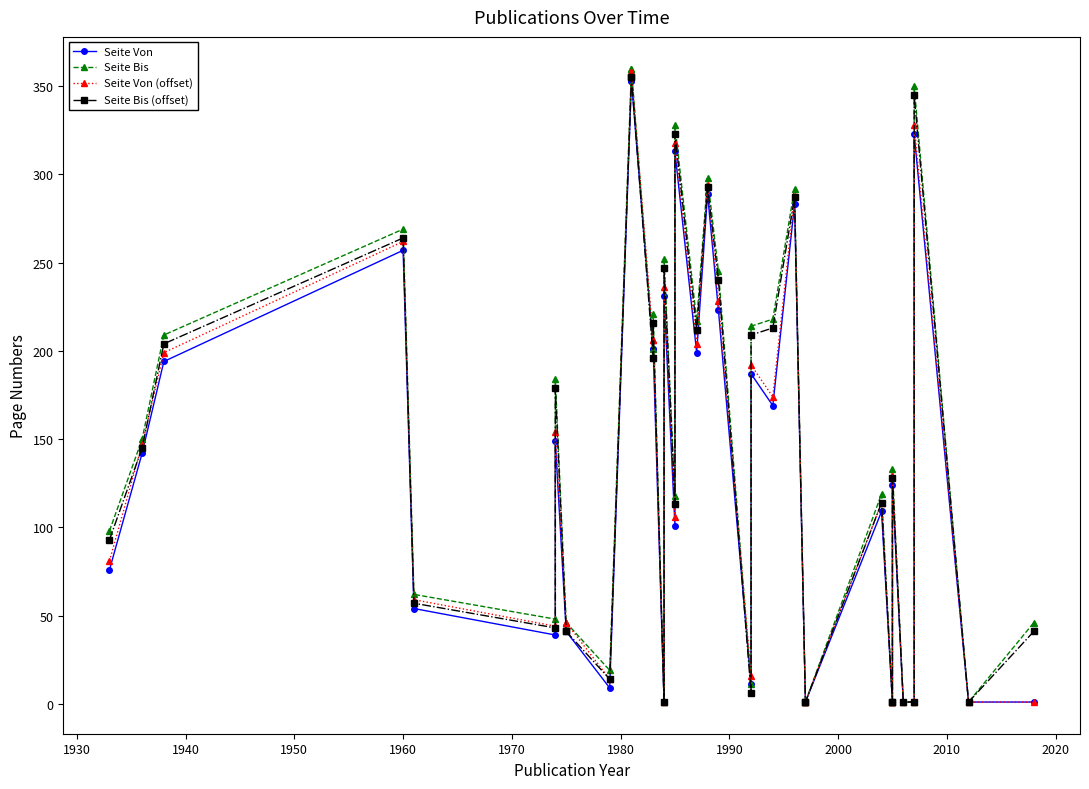

Is it true that Seite Bis (offset) equals 371 at 18?

False